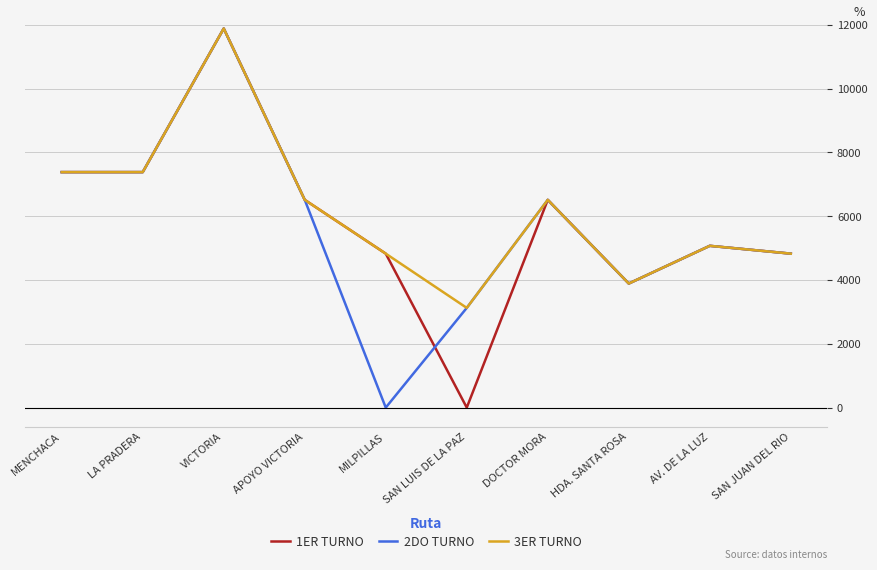

The value of 3ER TURNO at APOYO VICTORIA is 6510. True or false?

True